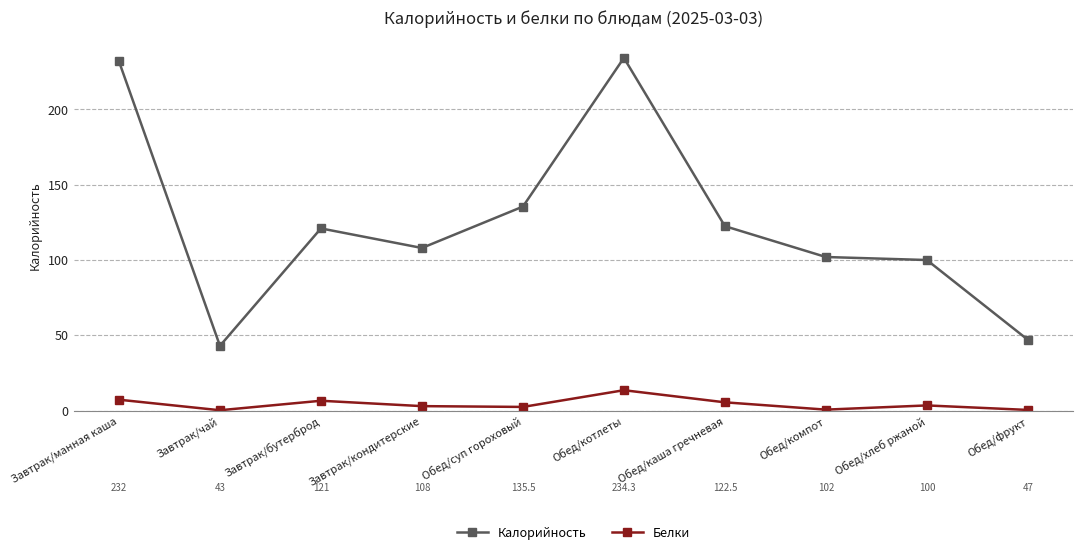

In Белки, how many points are higher than both neighbors (excluding endpoints)?

3